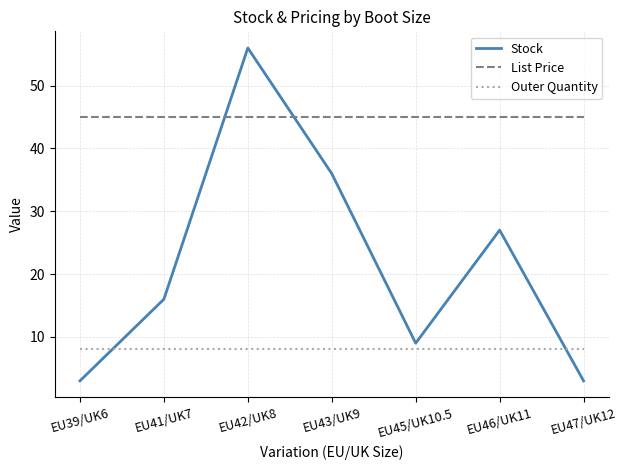

What is the total value across all series at EU45/UK10.5?

62.0